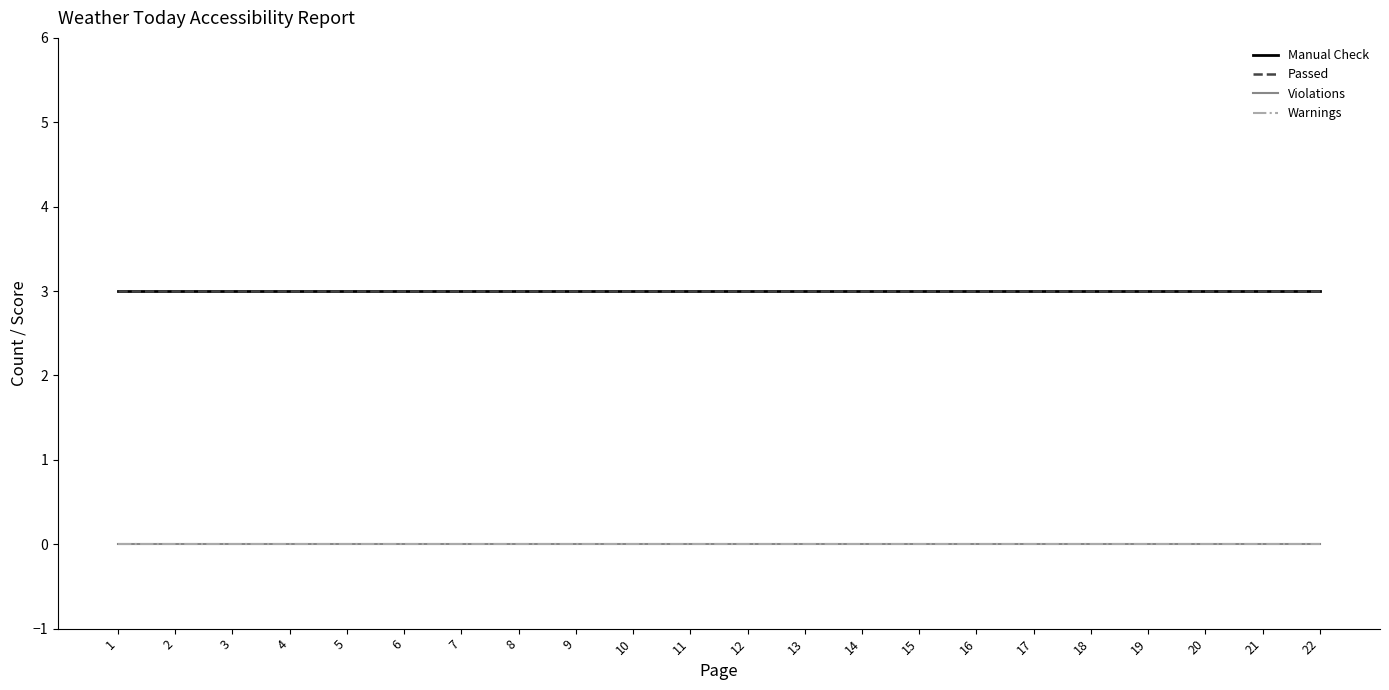

Between 19 and 8, which is larger?

19